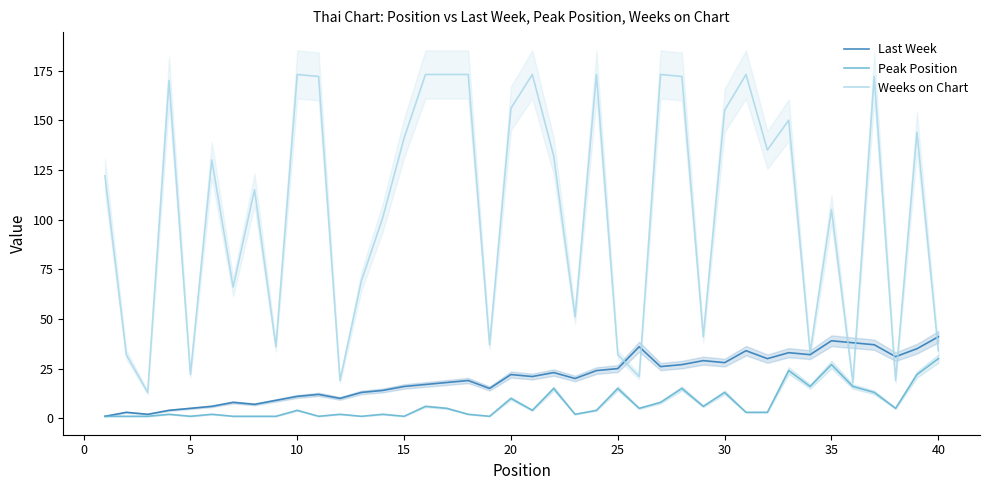

The Peak Position series shows 3 at 25. True or false?

False